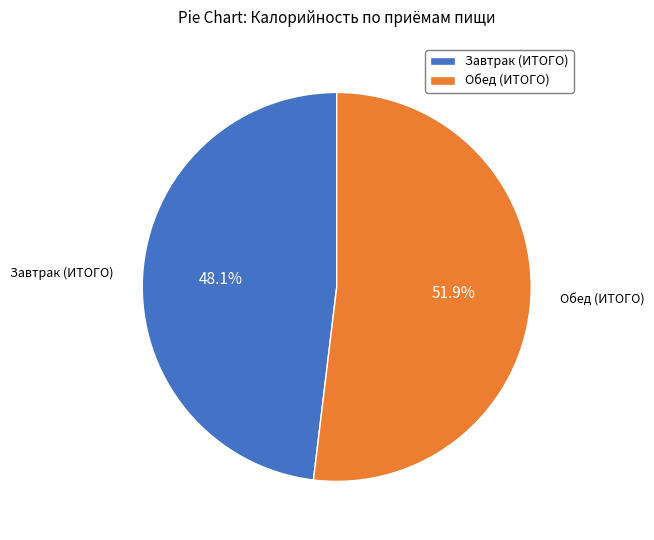

What is the smallest slice in the pie chart?

Завтрак (ИТОГО)